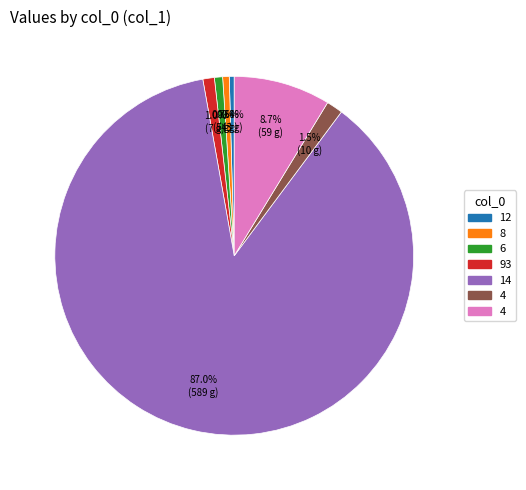

Is there a majority slice in this chart?

Yes